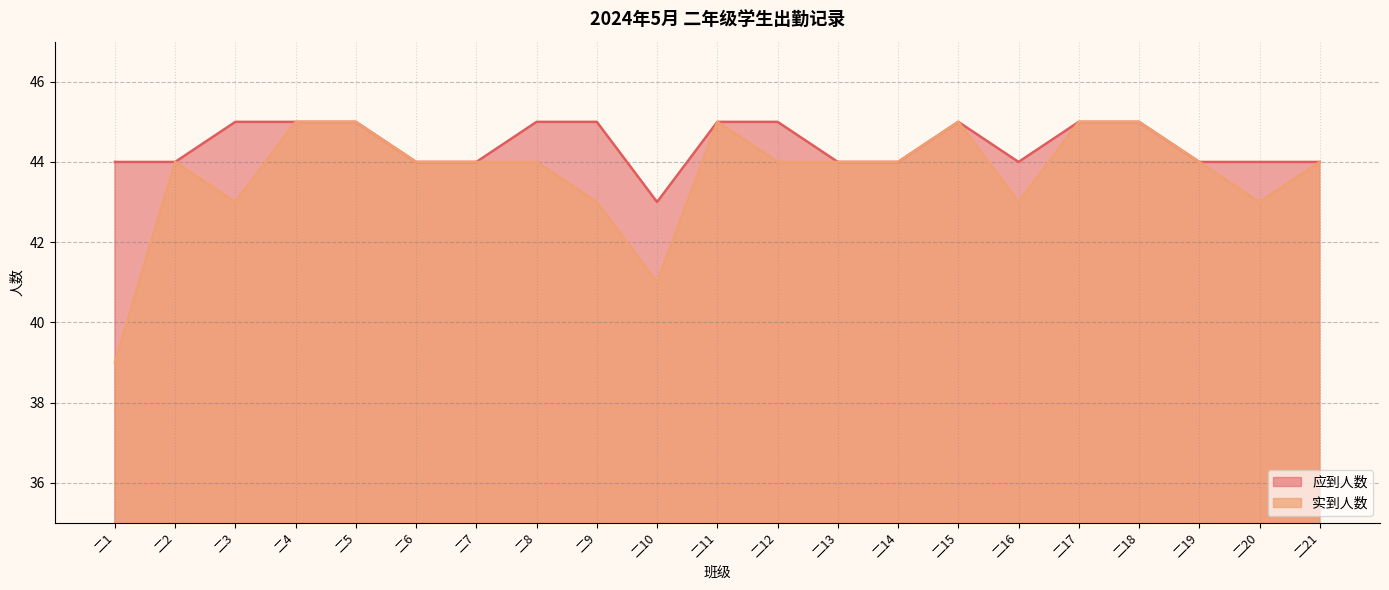

Which category has the highest value in the 应到人数 series?

二3